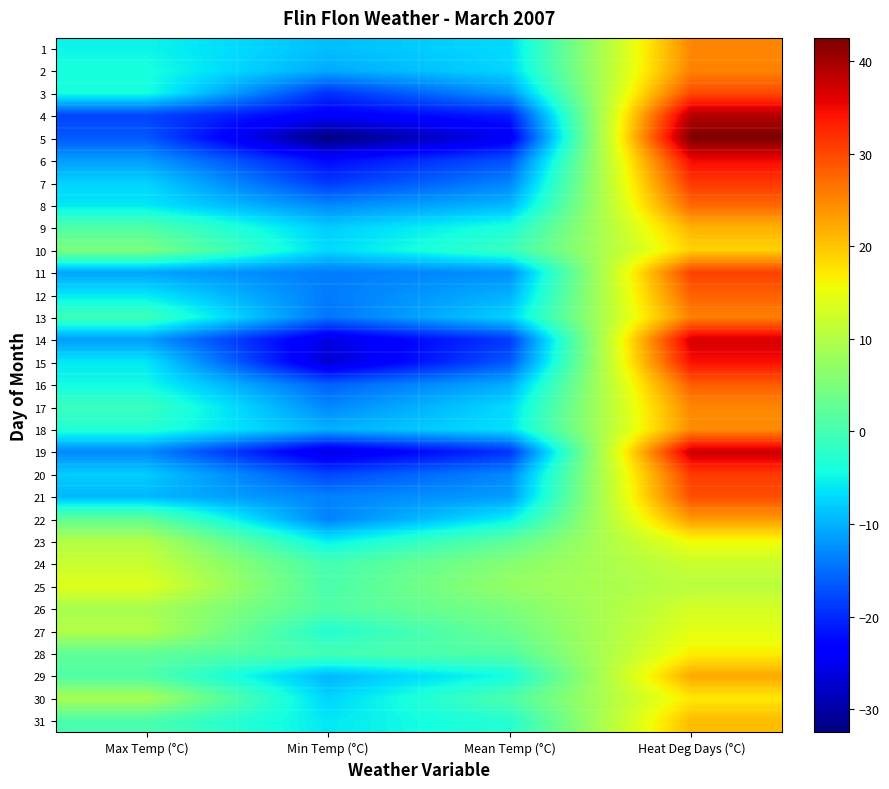

Reading left to right, list all the values displayed in this chart.

1: Max Temp (°C)=-5.0	Min Temp (°C)=-9.0	Mean Temp (°C)=-7.0	Heat Deg Days (°C)=25.0
2: Max Temp (°C)=-4.0	Min Temp (°C)=-10.5	Mean Temp (°C)=-7.3	Heat Deg Days (°C)=25.3
3: Max Temp (°C)=-4.0	Min Temp (°C)=-19.5	Mean Temp (°C)=-11.8	Heat Deg Days (°C)=29.8
4: Max Temp (°C)=-18.0	Min Temp (°C)=-24.0	Mean Temp (°C)=-21.0	Heat Deg Days (°C)=39.0
5: Max Temp (°C)=-16.5	Min Temp (°C)=-32.5	Mean Temp (°C)=-24.5	Heat Deg Days (°C)=42.5
6: Max Temp (°C)=-11.5	Min Temp (°C)=-22.5	Mean Temp (°C)=-17.0	Heat Deg Days (°C)=35.0
7: Max Temp (°C)=-7.5	Min Temp (°C)=-19.0	Mean Temp (°C)=-13.3	Heat Deg Days (°C)=31.3
8: Max Temp (°C)=-6.0	Min Temp (°C)=-13.0	Mean Temp (°C)=-9.5	Heat Deg Days (°C)=27.5
9: Max Temp (°C)=1.0	Min Temp (°C)=-8.0	Mean Temp (°C)=-3.5	Heat Deg Days (°C)=21.5
10: Max Temp (°C)=5.0	Min Temp (°C)=-7.0	Mean Temp (°C)=-1.0	Heat Deg Days (°C)=19.0
11: Max Temp (°C)=-11.0	Min Temp (°C)=-14.0	Mean Temp (°C)=-12.5	Heat Deg Days (°C)=30.5
12: Max Temp (°C)=-6.0	Min Temp (°C)=-14.0	Mean Temp (°C)=-10.0	Heat Deg Days (°C)=28.0
13: Max Temp (°C)=-0.5	Min Temp (°C)=-14.5	Mean Temp (°C)=-7.5	Heat Deg Days (°C)=25.5
14: Max Temp (°C)=-11.5	Min Temp (°C)=-26.0	Mean Temp (°C)=-18.8	Heat Deg Days (°C)=36.8
15: Max Temp (°C)=-6.0	Min Temp (°C)=-27.0	Mean Temp (°C)=-16.5	Heat Deg Days (°C)=34.5
16: Max Temp (°C)=-4.5	Min Temp (°C)=-16.0	Mean Temp (°C)=-10.3	Heat Deg Days (°C)=28.3
17: Max Temp (°C)=-1.0	Min Temp (°C)=-13.0	Mean Temp (°C)=-7.0	Heat Deg Days (°C)=25.0
18: Max Temp (°C)=-3.0	Min Temp (°C)=-10.0	Mean Temp (°C)=-6.5	Heat Deg Days (°C)=24.5
19: Max Temp (°C)=-13.0	Min Temp (°C)=-26.0	Mean Temp (°C)=-19.5	Heat Deg Days (°C)=37.5
20: Max Temp (°C)=-8.0	Min Temp (°C)=-18.0	Mean Temp (°C)=-13.0	Heat Deg Days (°C)=31.0
21: Max Temp (°C)=-9.5	Min Temp (°C)=-13.5	Mean Temp (°C)=-11.5	Heat Deg Days (°C)=29.5
22: Max Temp (°C)=2.5	Min Temp (°C)=-13.5	Mean Temp (°C)=-5.5	Heat Deg Days (°C)=23.5
23: Max Temp (°C)=10.0	Min Temp (°C)=-5.5	Mean Temp (°C)=2.3	Heat Deg Days (°C)=15.7
24: Max Temp (°C)=12.0	Min Temp (°C)=0.0	Mean Temp (°C)=6.0	Heat Deg Days (°C)=12.0
25: Max Temp (°C)=14.0	Min Temp (°C)=0.5	Mean Temp (°C)=7.3	Heat Deg Days (°C)=10.7
26: Max Temp (°C)=9.0	Min Temp (°C)=1.0	Mean Temp (°C)=5.0	Heat Deg Days (°C)=13.0
27: Max Temp (°C)=10.0	Min Temp (°C)=-3.0	Mean Temp (°C)=3.5	Heat Deg Days (°C)=14.5
28: Max Temp (°C)=2.5	Min Temp (°C)=0.0	Mean Temp (°C)=1.3	Heat Deg Days (°C)=16.7
29: Max Temp (°C)=1.0	Min Temp (°C)=-9.5	Mean Temp (°C)=-4.3	Heat Deg Days (°C)=22.3
30: Max Temp (°C)=9.0	Min Temp (°C)=-7.5	Mean Temp (°C)=0.8	Heat Deg Days (°C)=17.2
31: Max Temp (°C)=0.5	Min Temp (°C)=-6.0	Mean Temp (°C)=-2.8	Heat Deg Days (°C)=20.8